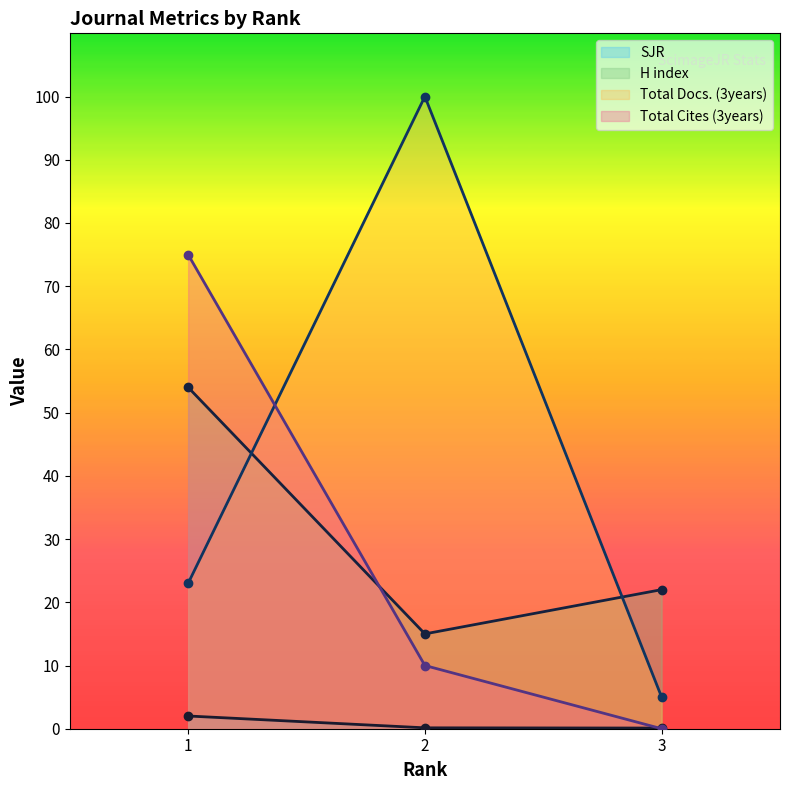

Read the Total Docs. (3years) value at 1.

23.0